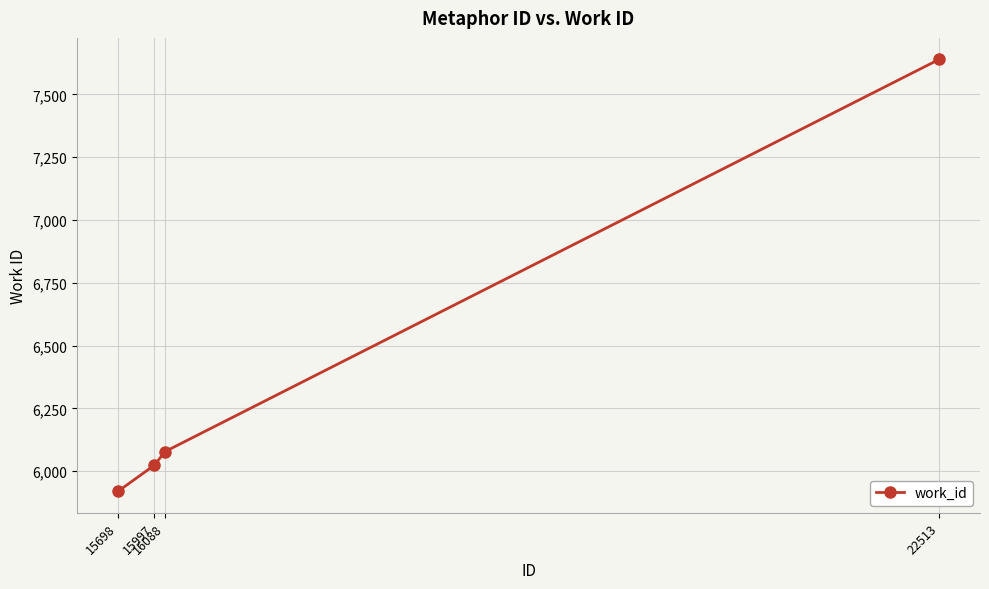

What is the change in value from 15997 to 16088?

+55